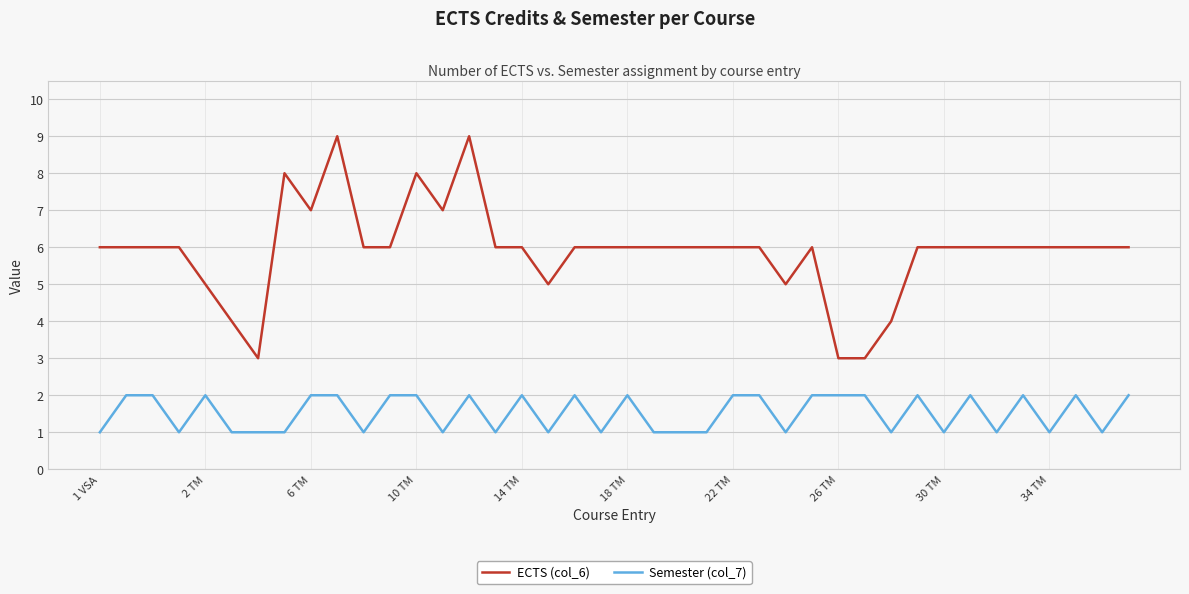

Is this an area chart (filled region under the line)?

No